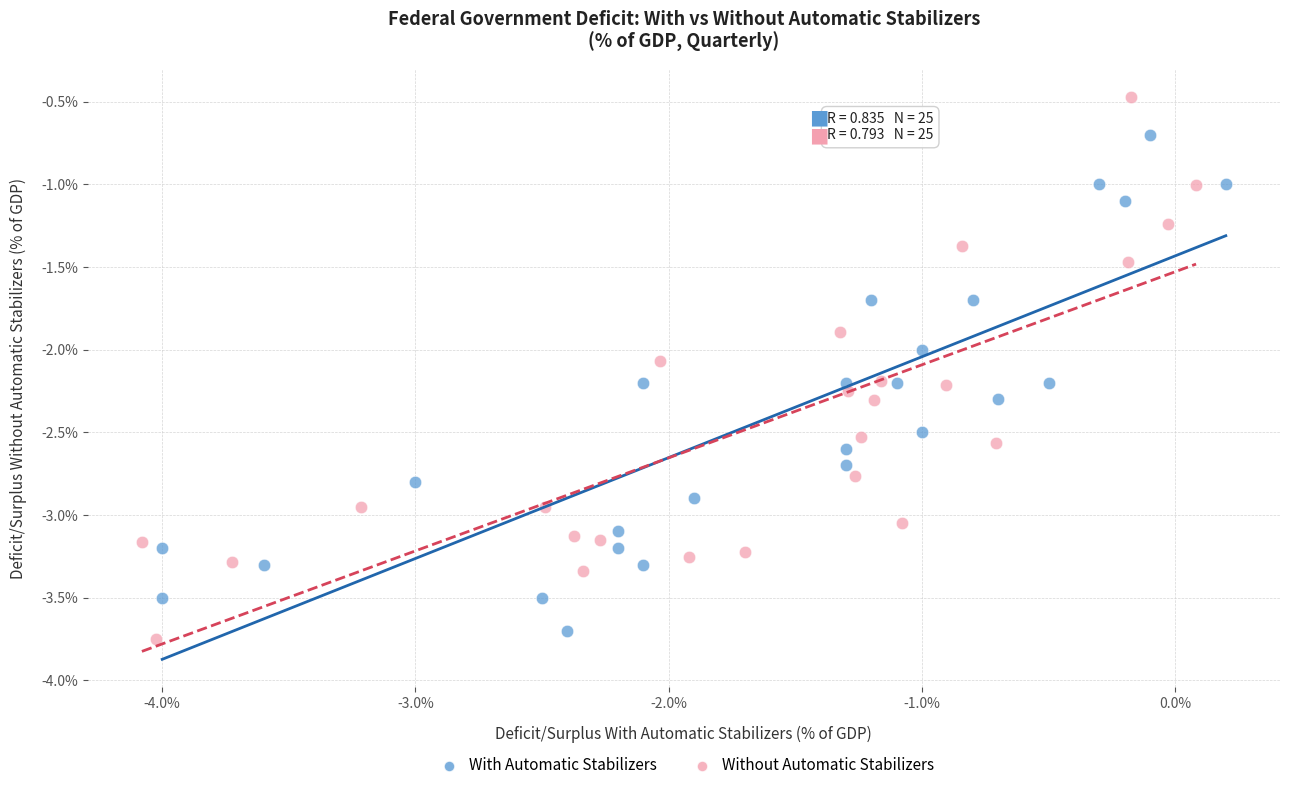

Which series contains the highest Y value?

Without Automatic Stabilizers